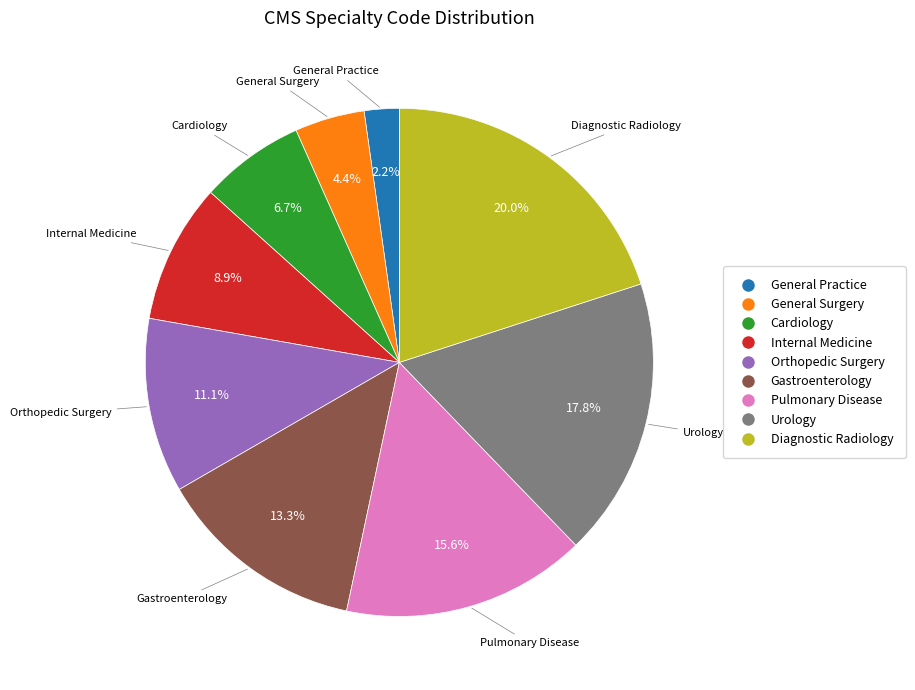

Combined, do Gastroenterology and Cardiology account for over 50%?

No